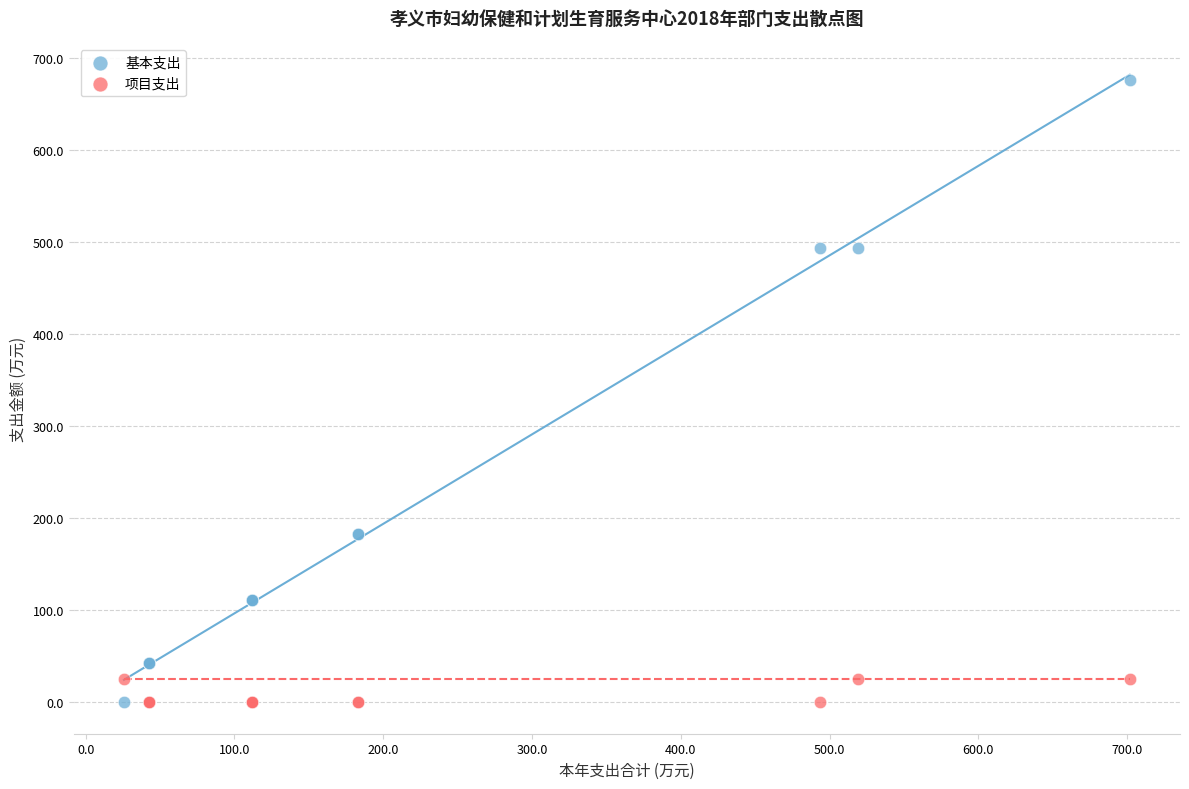

What are all the series names shown in the legend?

基本支出, 项目支出